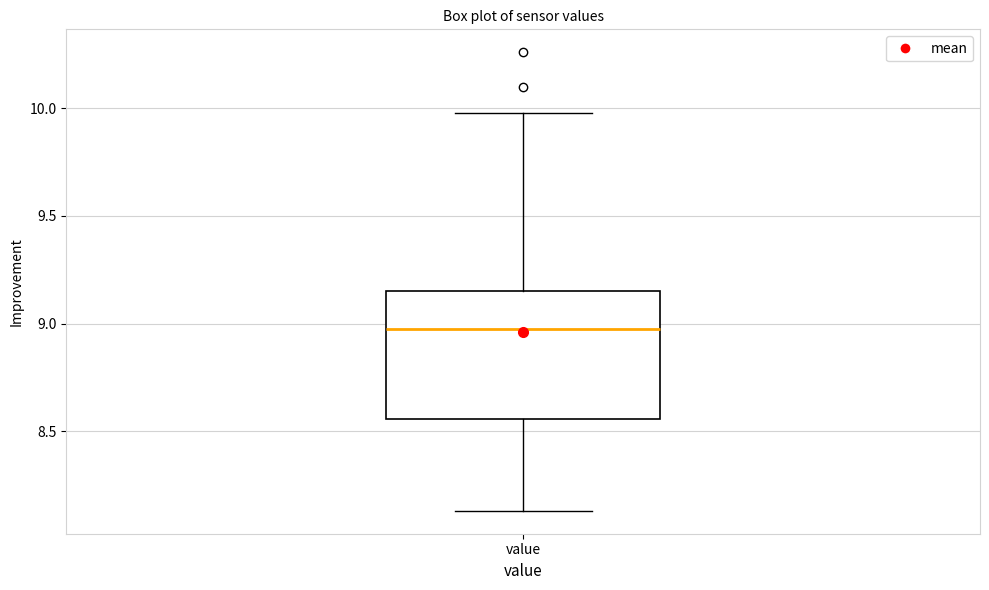

Transcribe this box plot: give where the median line is, the range the box spans, and where the two whiskers end, as read against the y-axis. The values are not printed on the chart, so give them approximately, as read against the axis.

median 9.00, box 8.55 to 9.15, whiskers 8.15 to 10.00